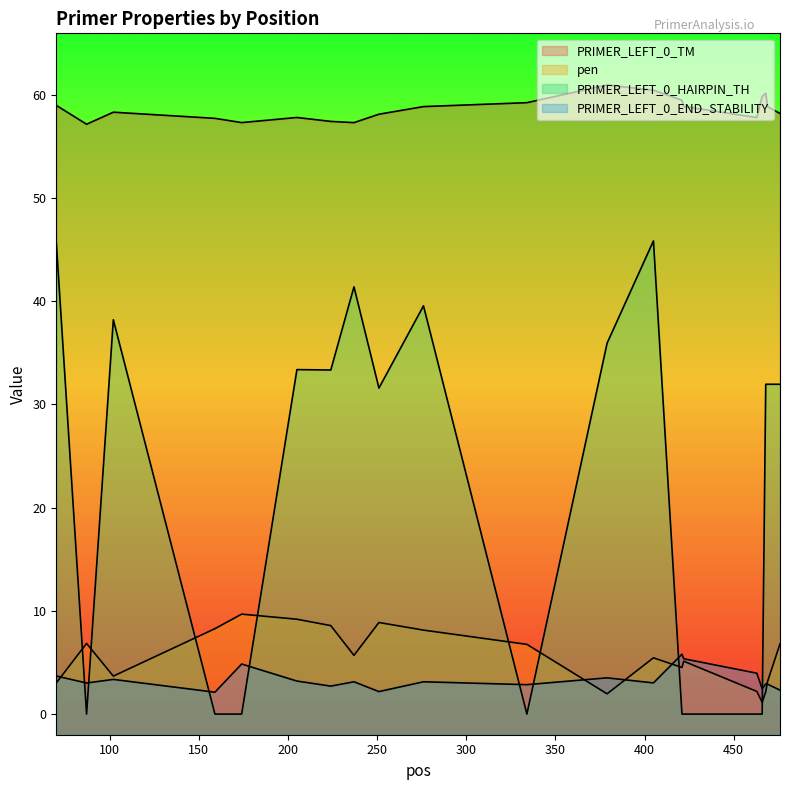

Reading right to left, transcribe all the data shown in this chart.

PRIMER_LEFT_0_TM: 58.2	58.9	60.2	59.9	57.8	58.9	59.5	60.5	61.0	59.2	58.9	58.1	57.3	57.4	57.8	57.3	57.7	58.3	57.2	59.0
pen: 6.8	3.1	2.2	1.1	2.2	5.1	4.5	5.5	2.0	6.8	8.1	8.9	5.7	8.6	9.2	9.7	8.3	3.7	6.8	3.0
PRIMER_LEFT_0_HAIRPIN_TH: 32.0	32.0	32.0	0.0	0.0	0.0	0.0	45.9	35.9	0.0	39.6	31.6	41.4	33.3	33.4	0.0	0.0	38.2	0.0	45.7
PRIMER_LEFT_0_END_STABILITY: 2.3	2.9	2.9	2.5	4.0	5.4	5.8	3.0	3.5	2.9	3.1	2.2	3.1	2.7	3.2	4.8	2.1	3.4	3.0	3.7